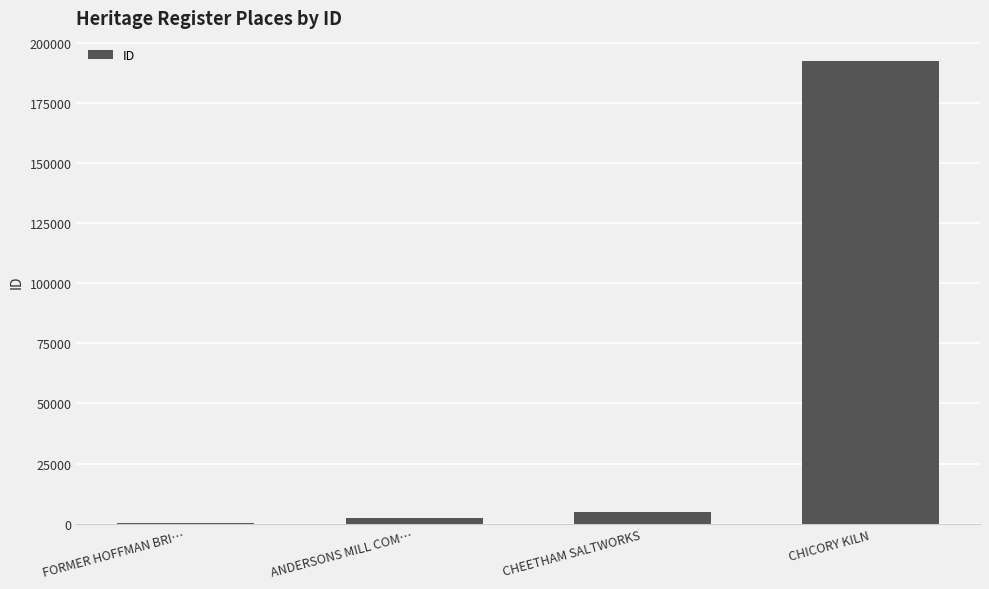

Between FORMER HOFFMAN BRI… and CHICORY KILN, which is larger?

CHICORY KILN